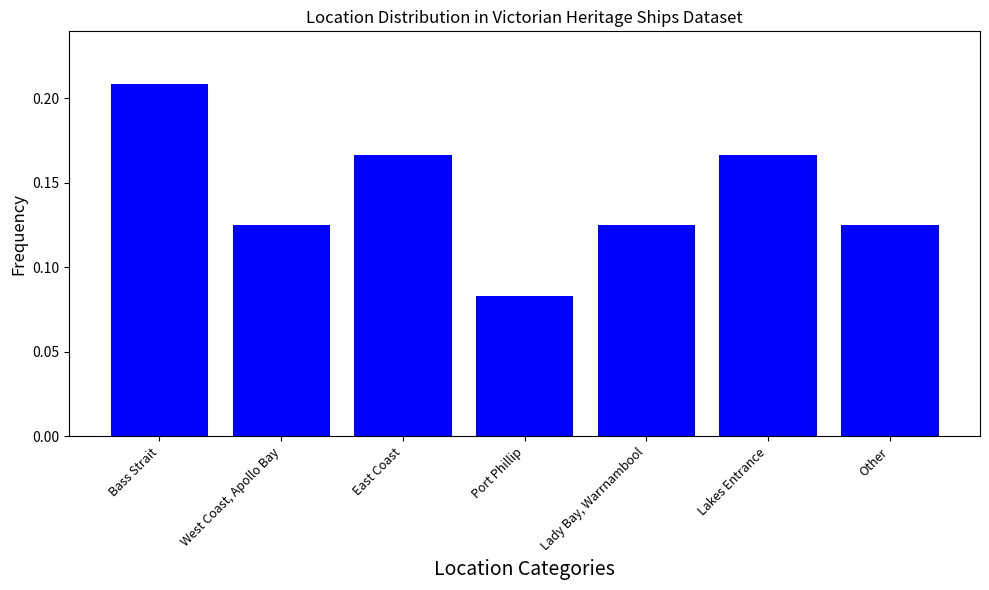

What position from the left is Port Phillip?

4